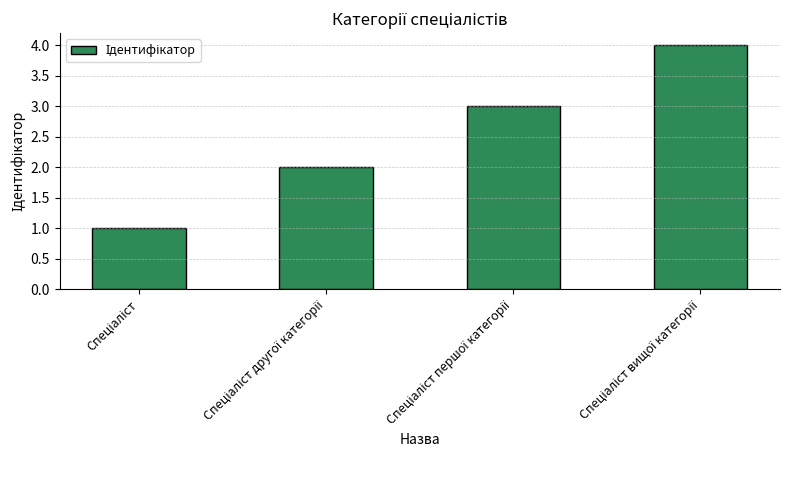

What is the maximum value shown in the chart?

4